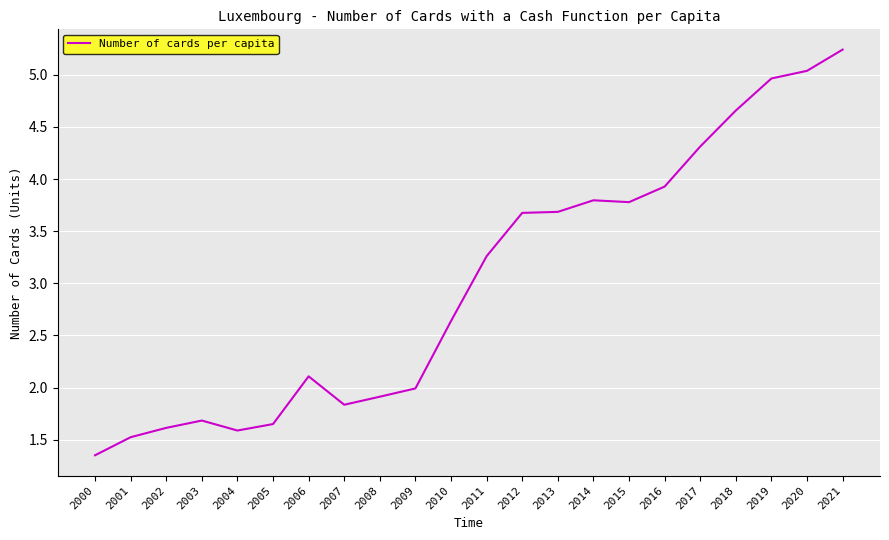

Which has a higher value, 2019 or 2004?

2019